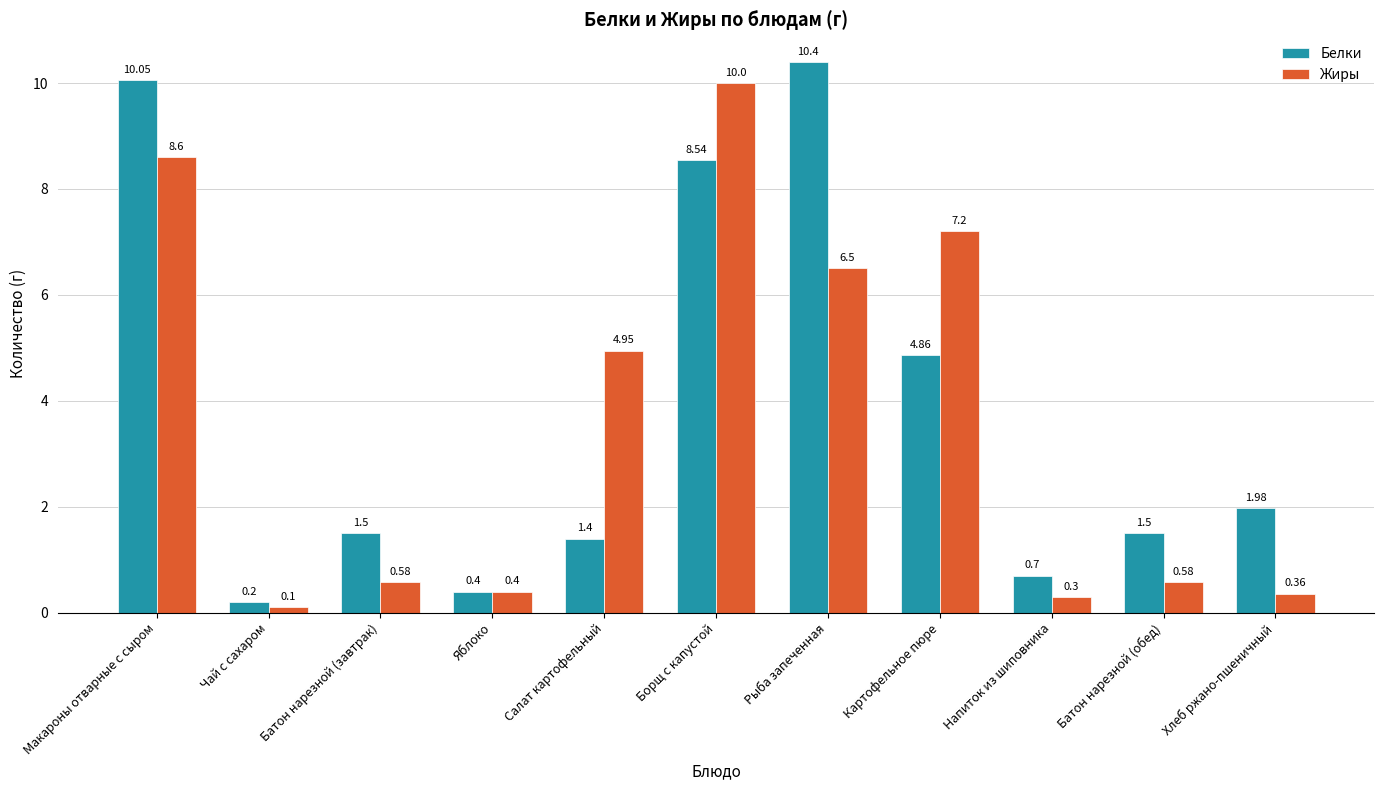

Rank the series by their maximum value, from highest to lowest.

Белки, Жиры